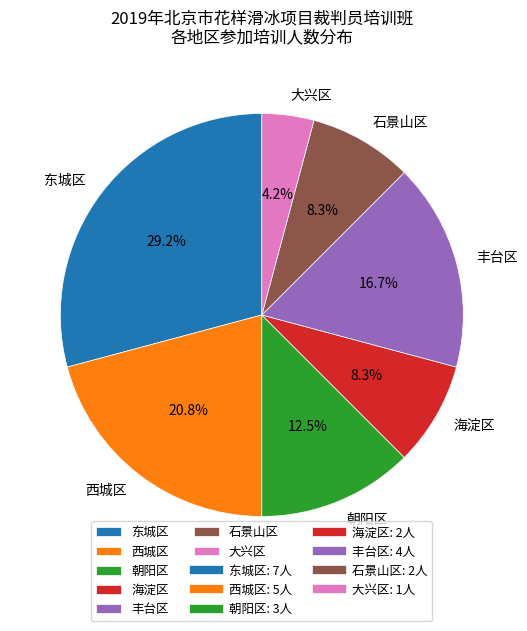

How much of the chart is everything except 丰台区?

83.3%